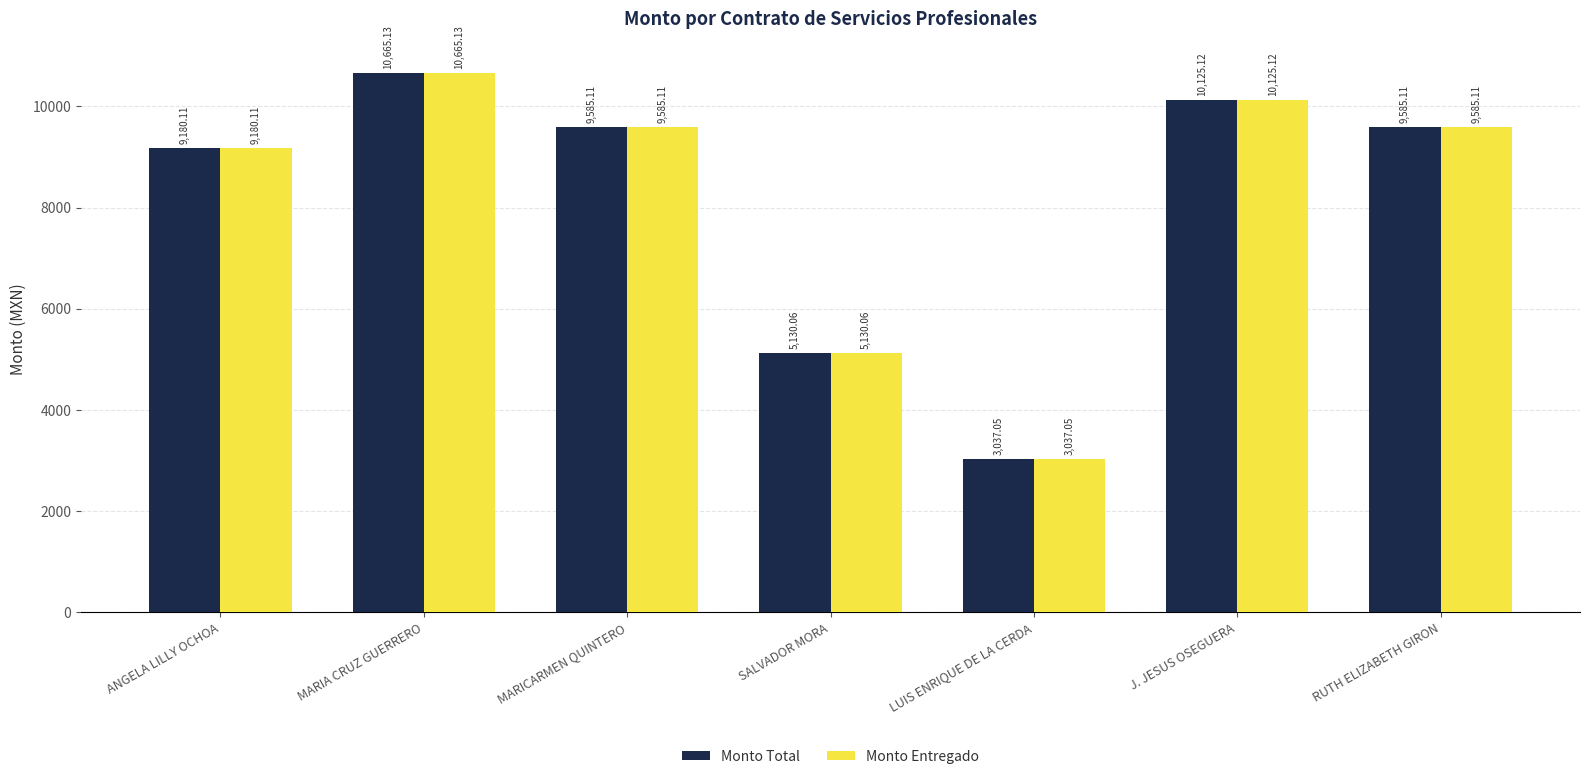

What is the minimum value for Monto Total?

3037.1